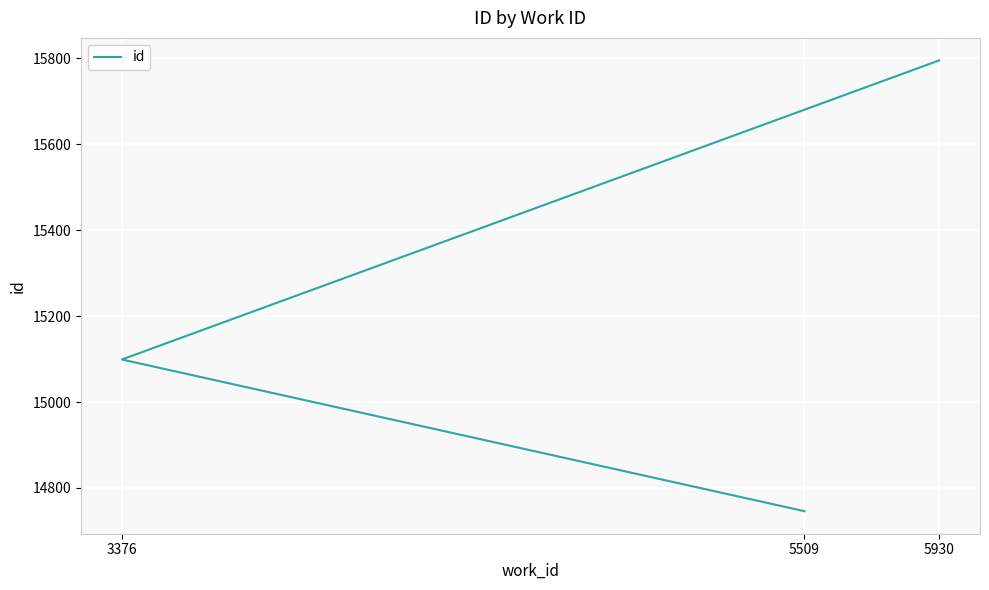

What is the minimum value shown in the chart?

14746